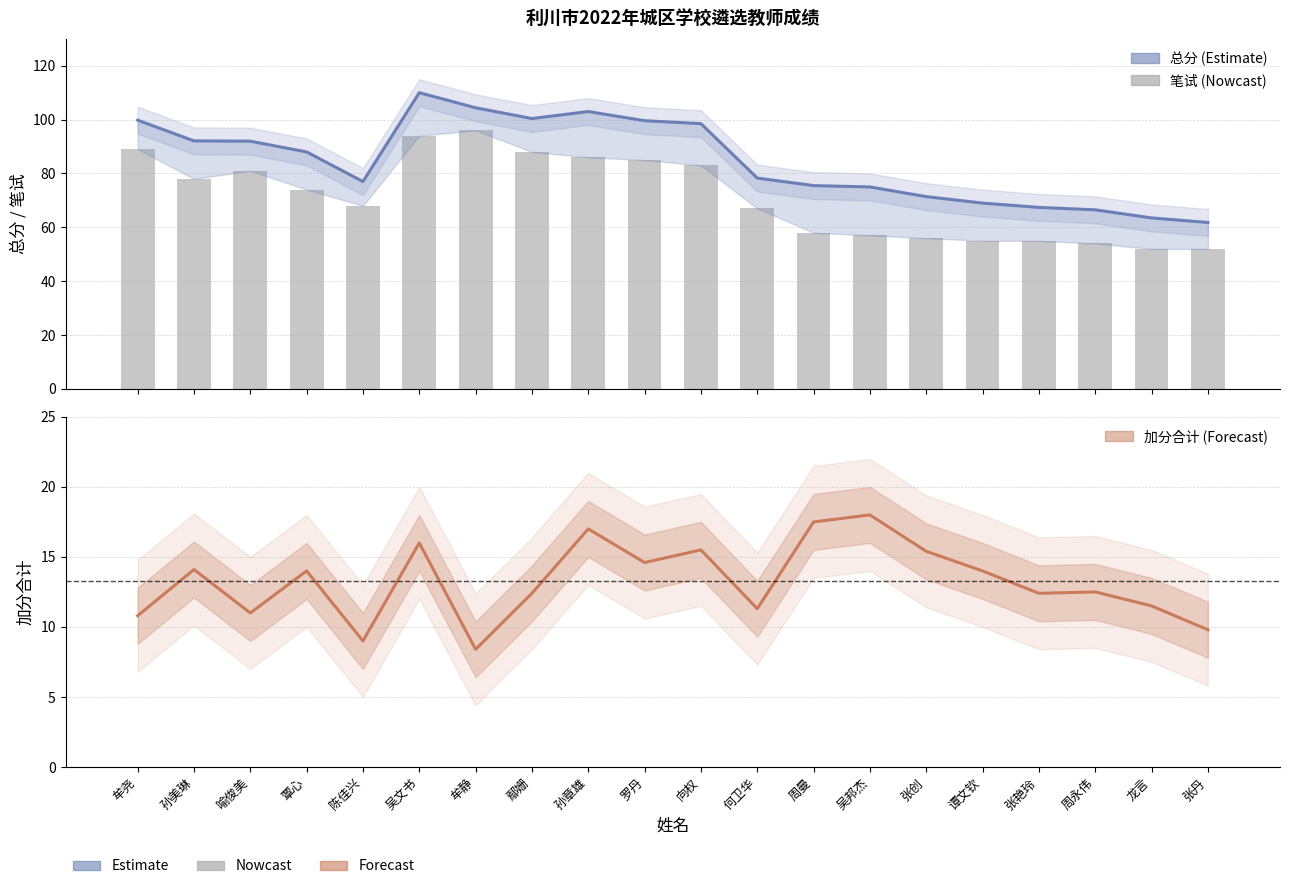

At how many categories does at least one series exceed 42?

20